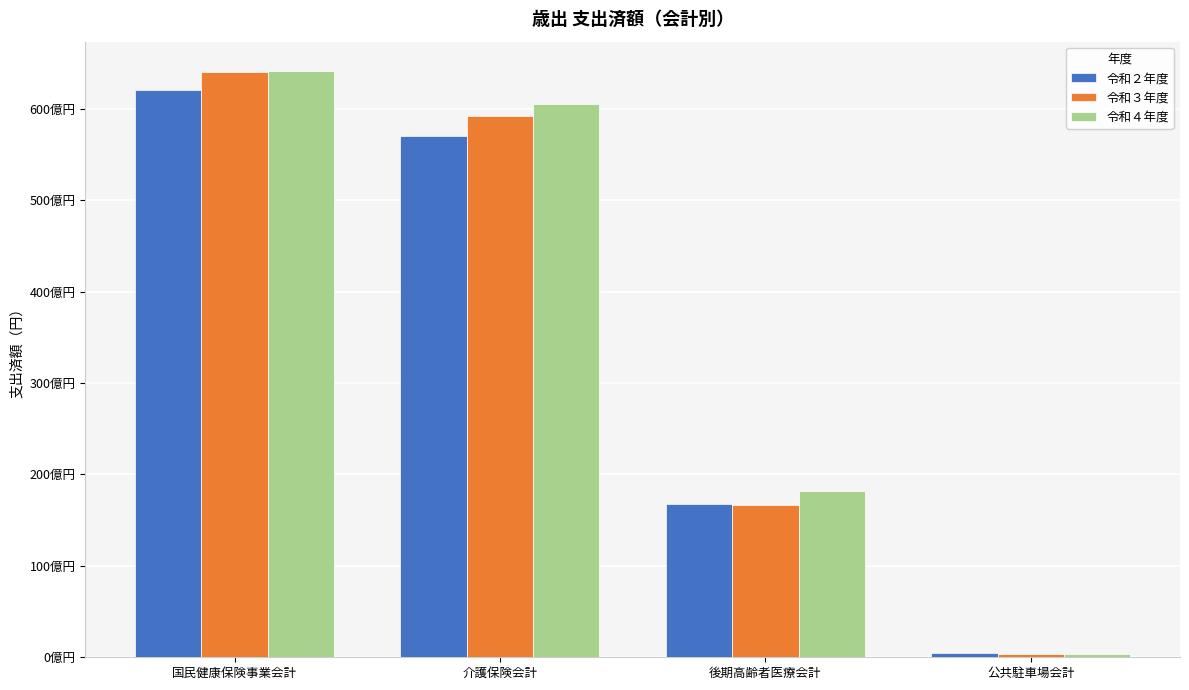

Where does the 令和２年度 series first go above 57015747773?

国民健康保険事業会計